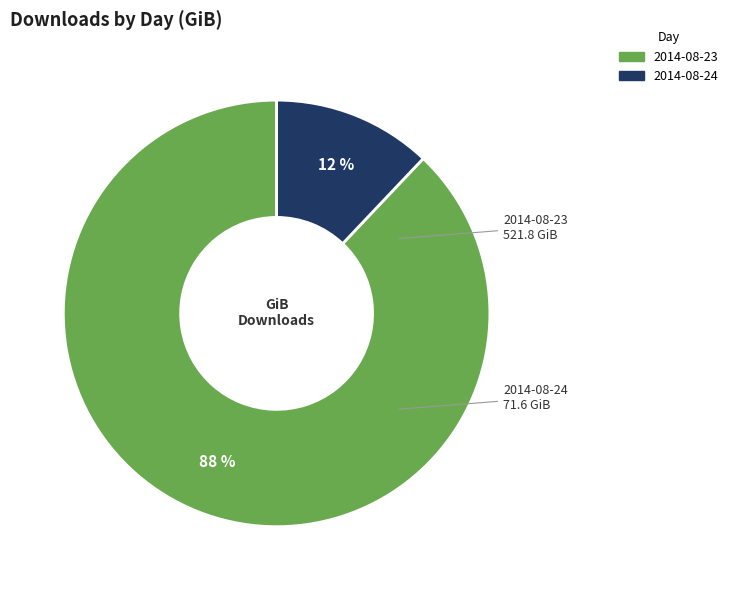

True or false: 2014-08-24 accounts for 12% of the total.

True